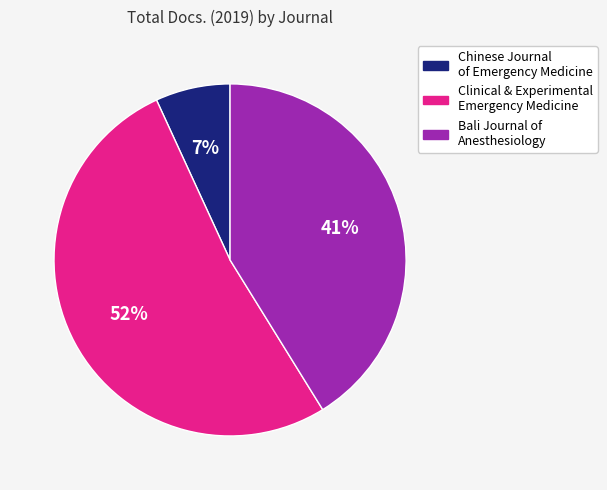

To the nearest percent, what is the average slice percentage?

33%